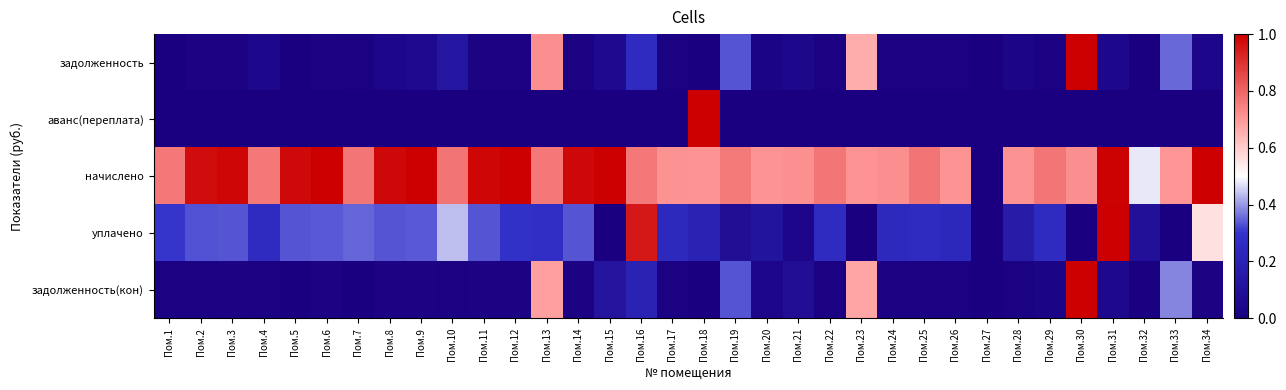

Between Пом.12 and Пом.34, which series saw the biggest shift?

уплачено